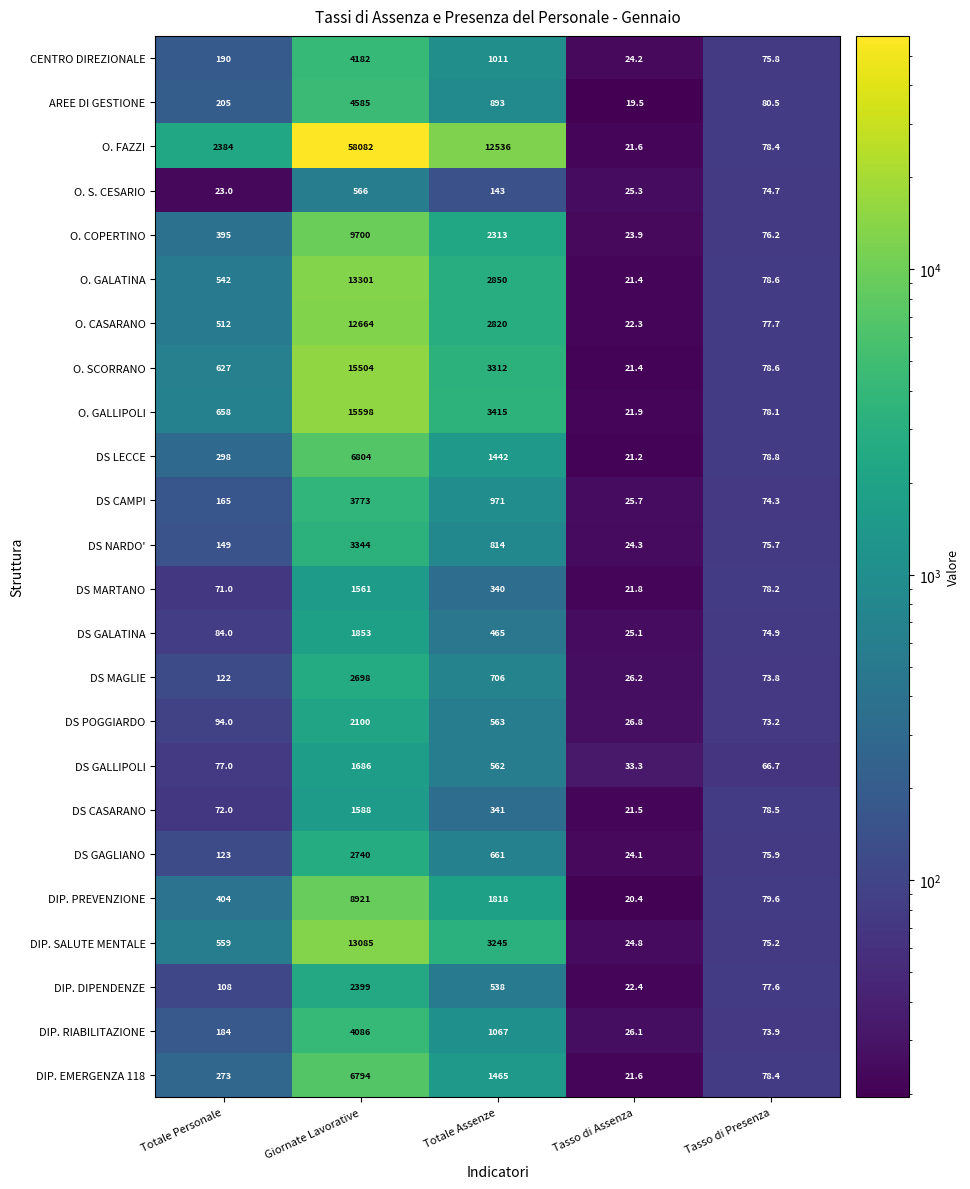

What is the difference between the DS GALATINA values at Totale Assenze and Tasso di Presenza?

390.1